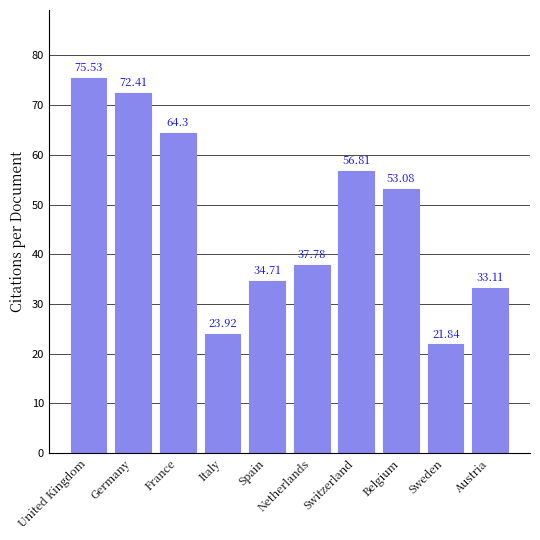

How many bars are there in total?

10